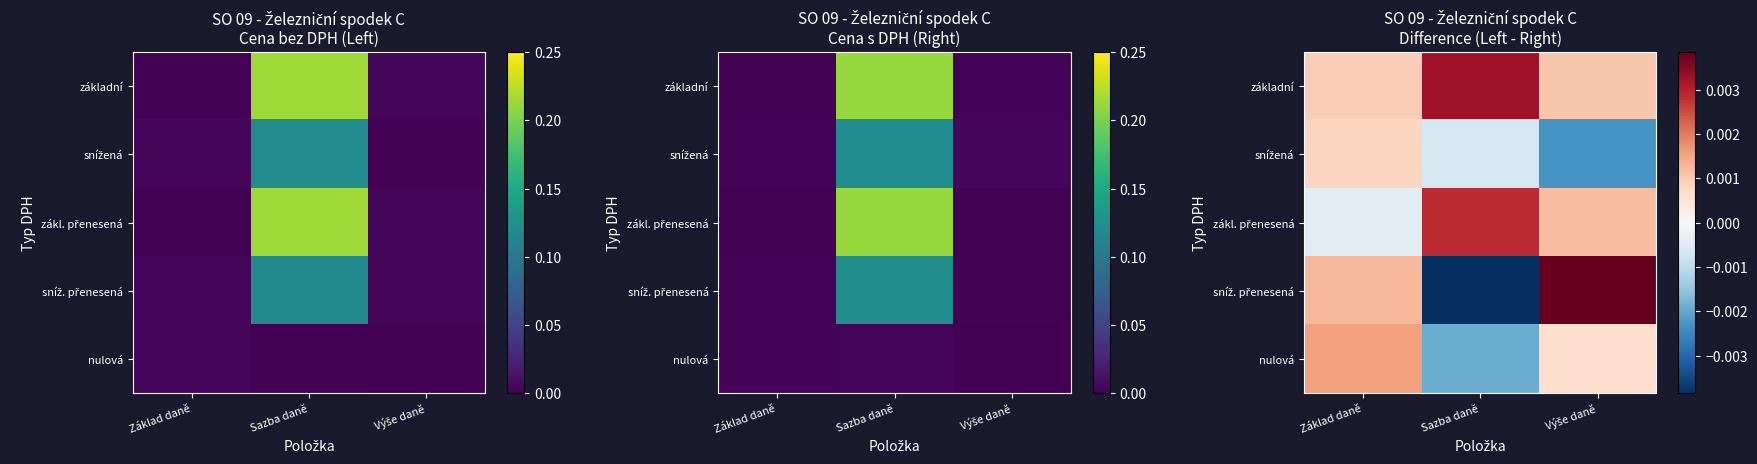

How many series are shown in this chart?

5